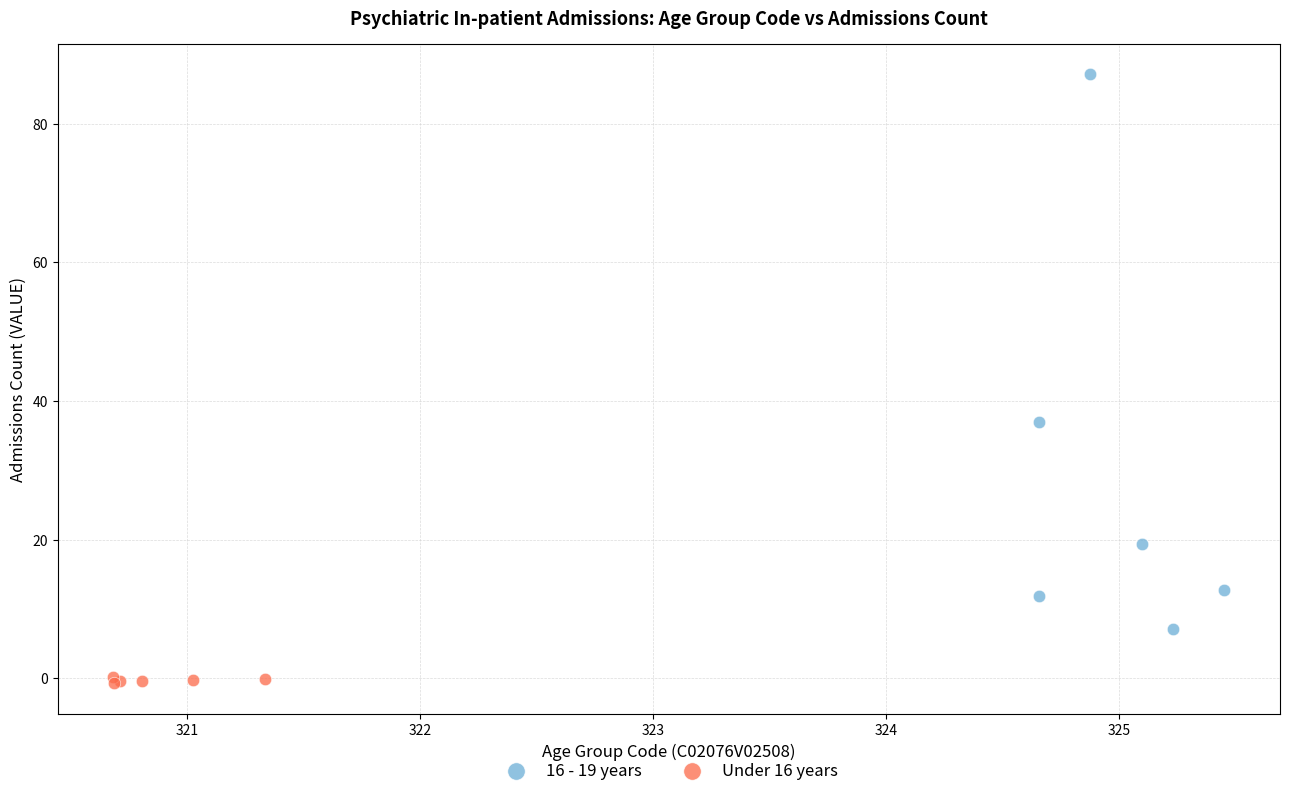

Which series contains the lowest Y value?

Under 16 years